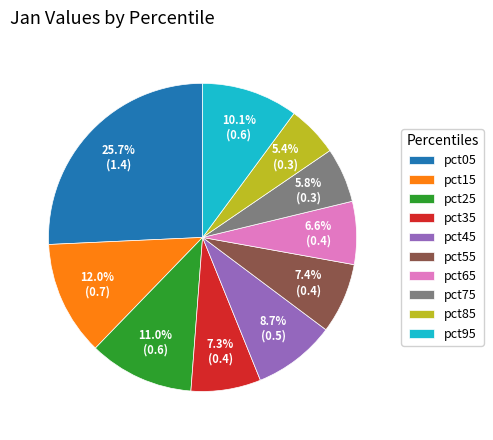

To the nearest percent, what is the average slice percentage?

10%